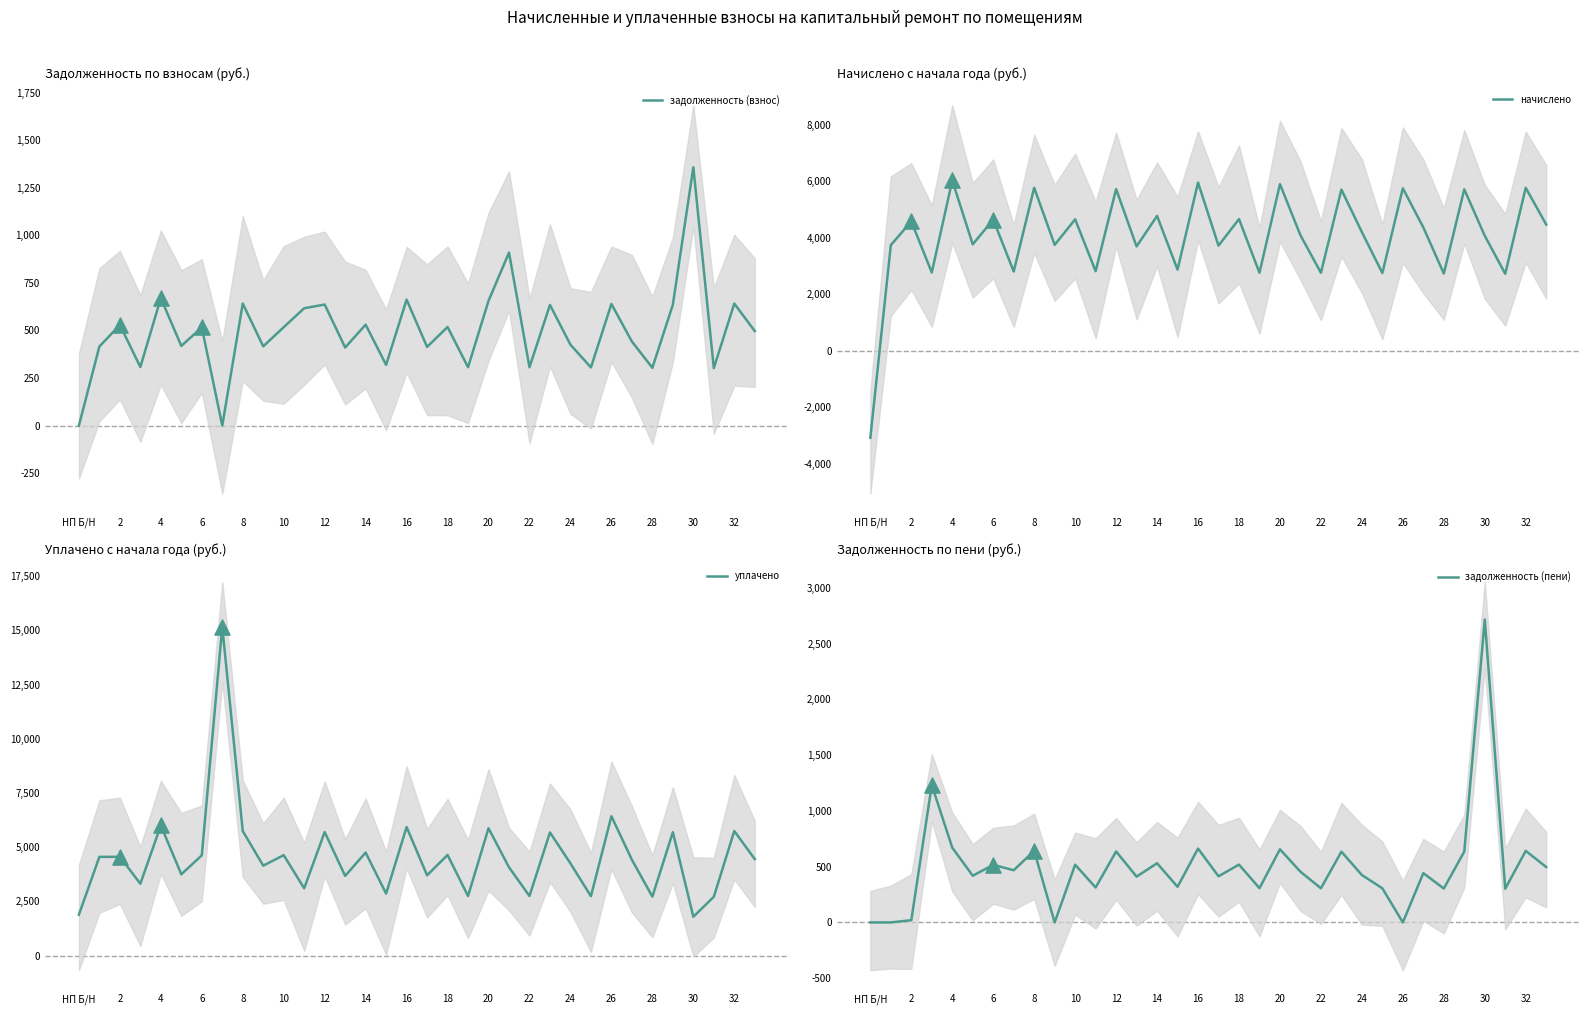

Which series has the largest total across all categories?

уплачено